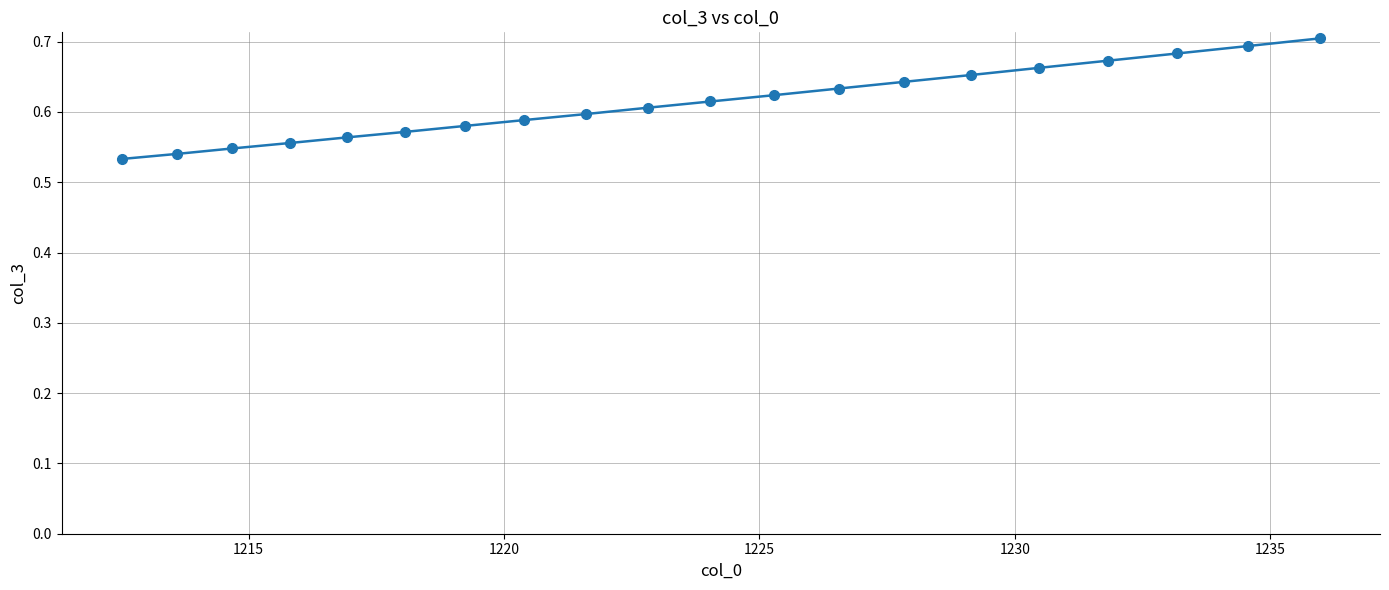

How many values are between 0 and 1?

20